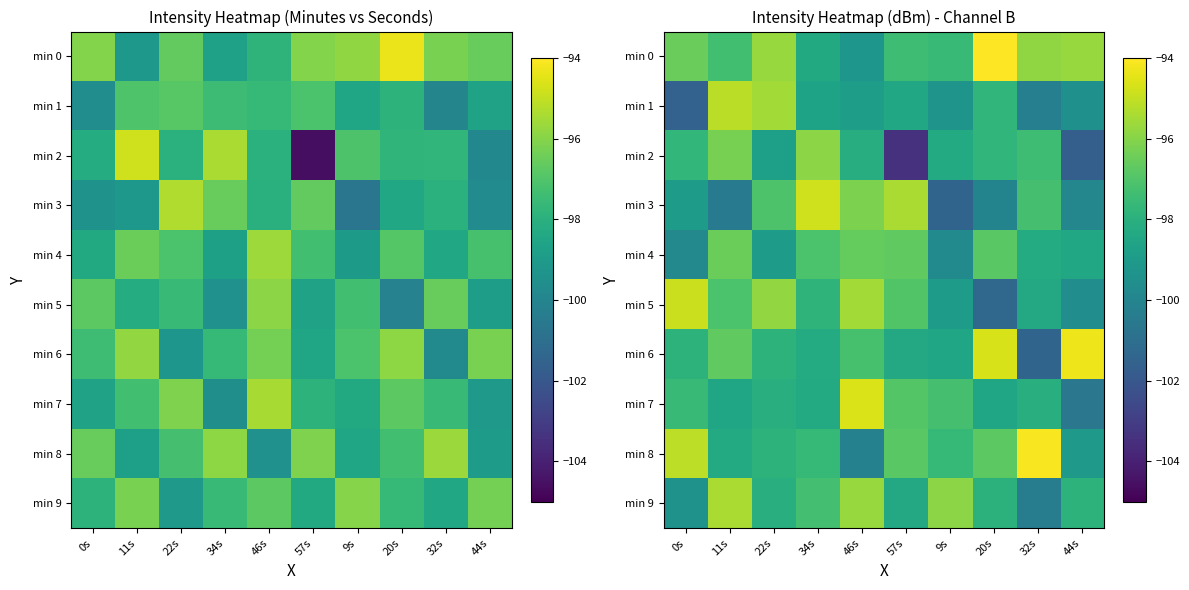

Which series has the largest range (max minus min)?

min 2